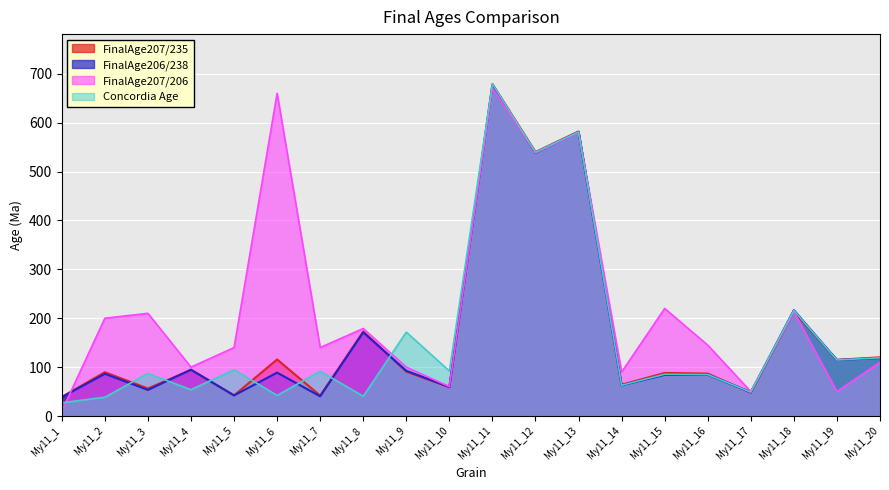

What are all the series names shown in the legend?

FinalAge207/235, FinalAge206/238, FinalAge207/206, Concordia Age